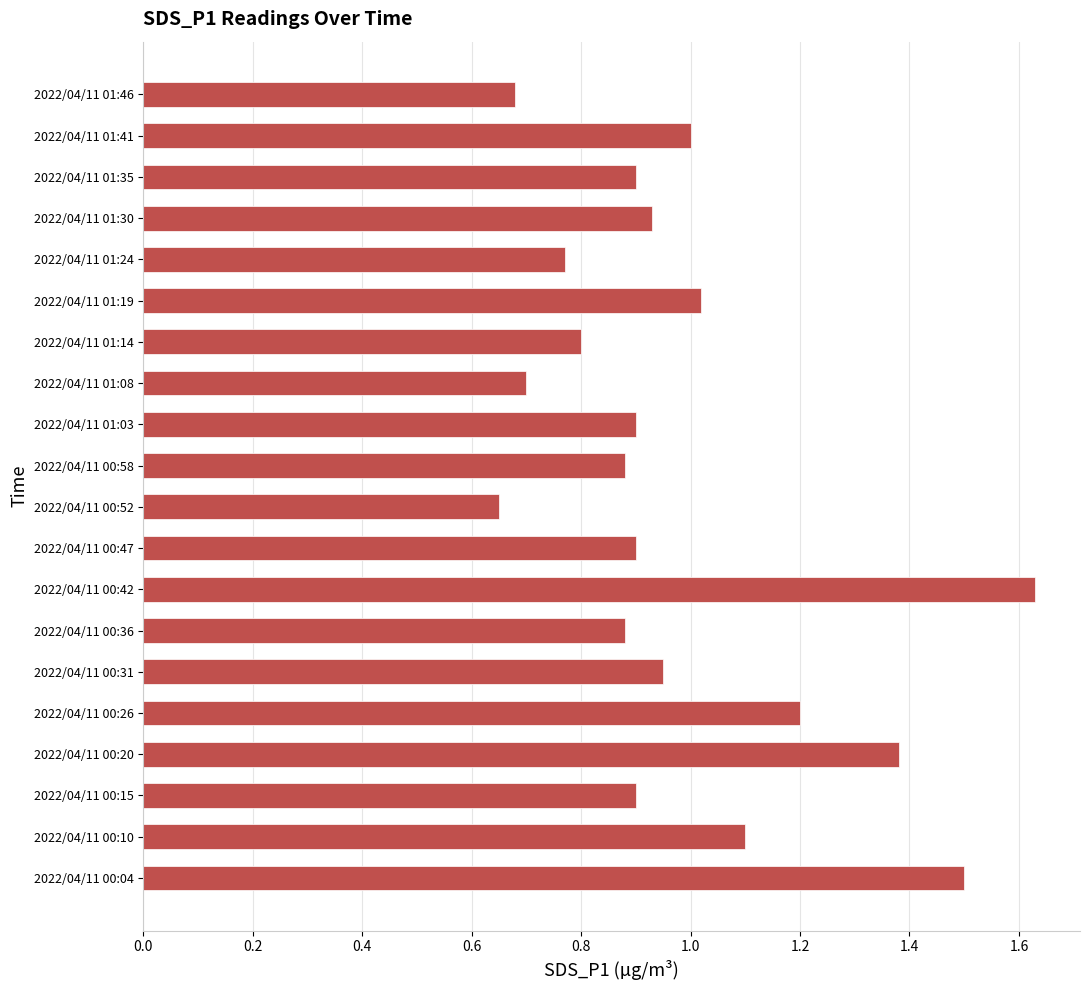

Which category has the highest value across all series?

2022/04/11 00:42